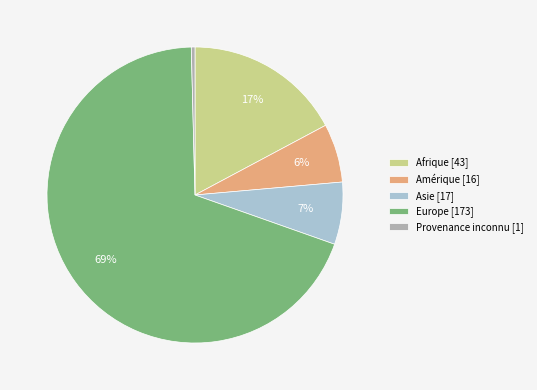

Do Provenance inconnu [1] and Asie [17] together represent more than half of the pie?

No